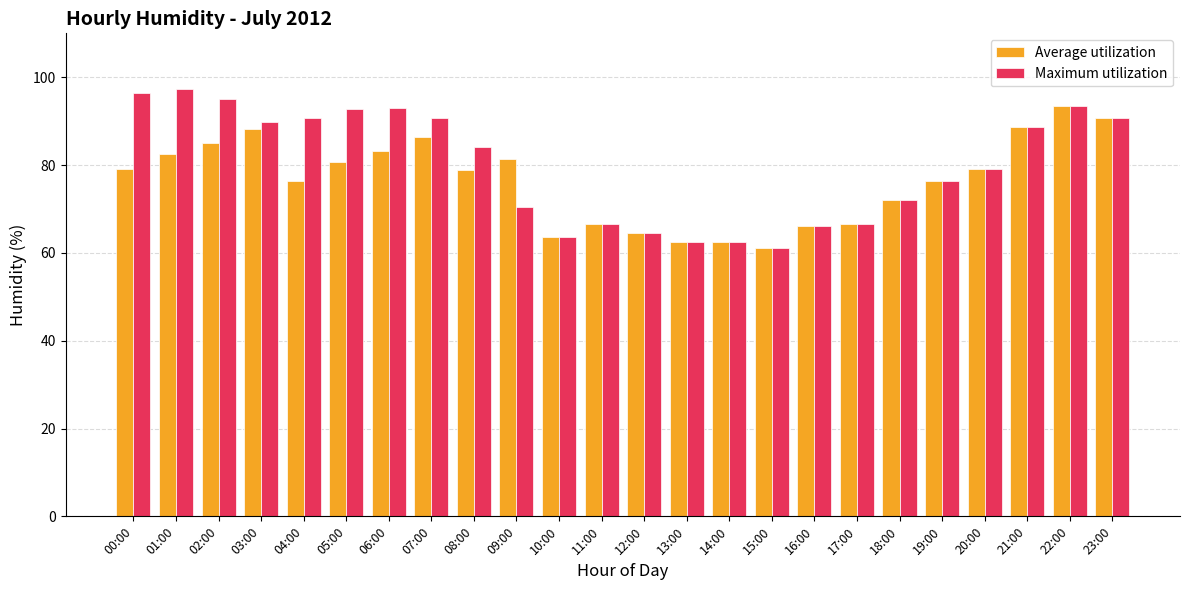

What is the label of the 5th bar from the left?

04:00